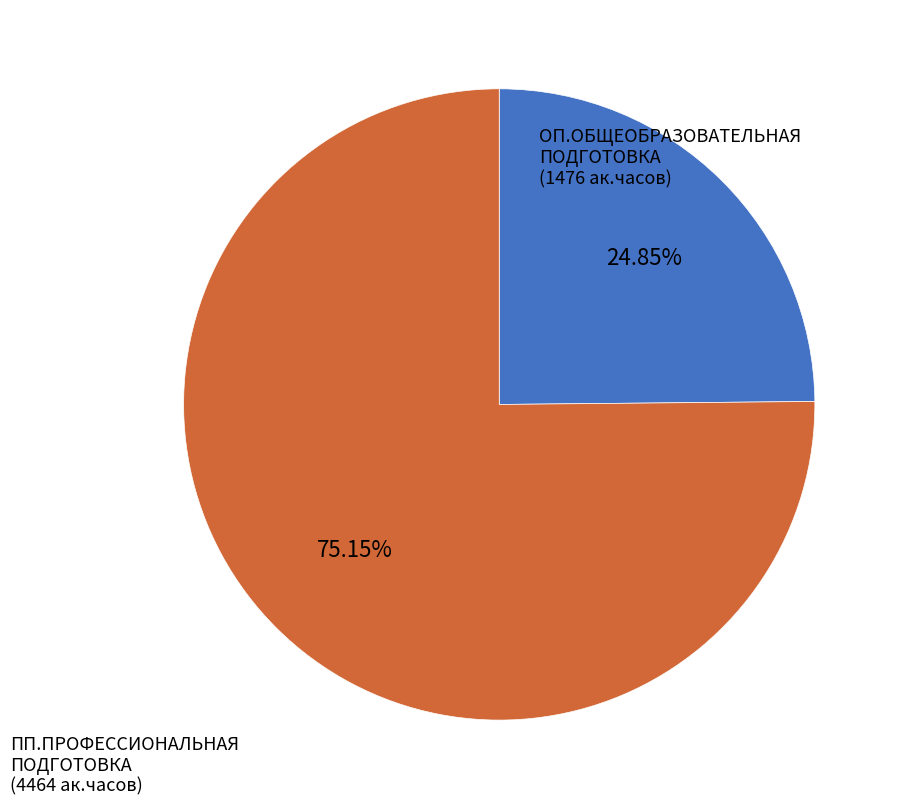

Does any single category account for the majority?

Yes